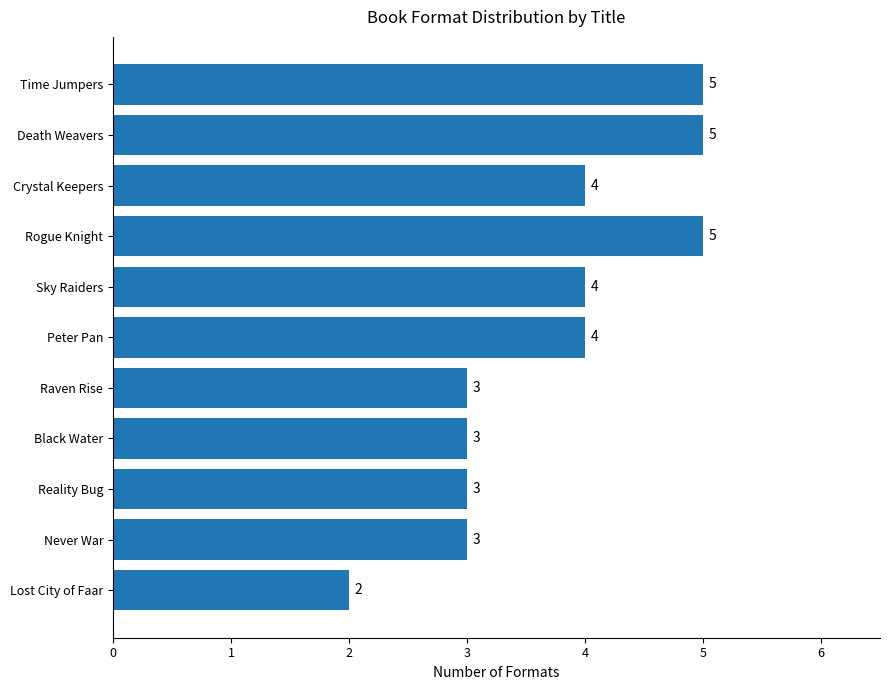

Between Time Jumpers and Never War, which is larger?

Time Jumpers